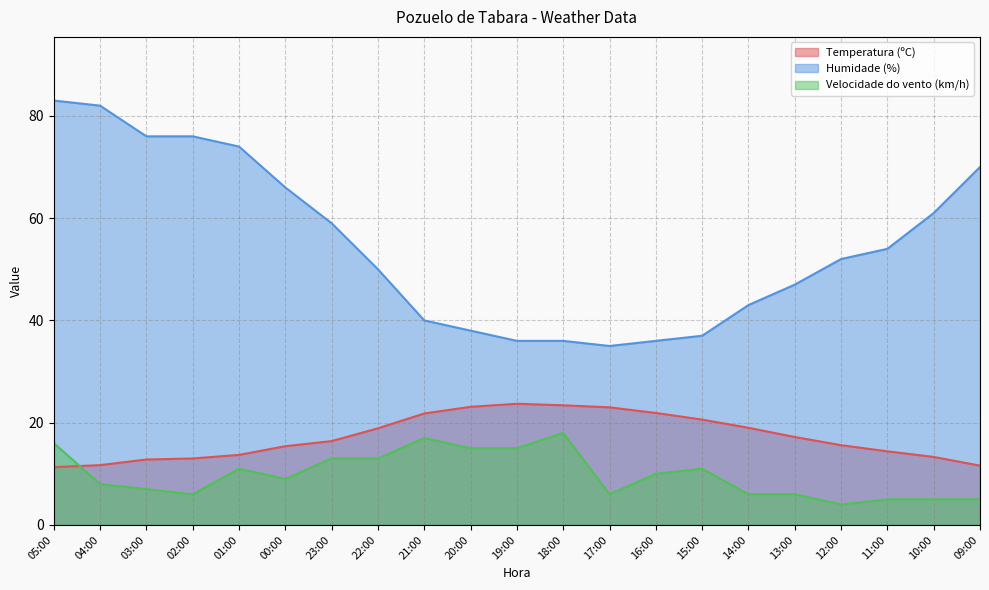

At which category does the chart reach its peak across all series?

05:00